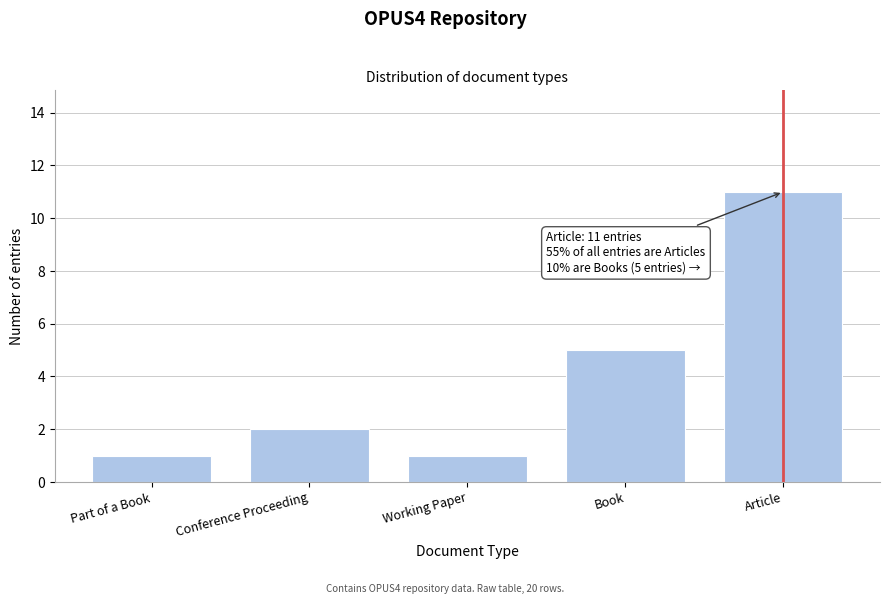

Reading left to right, list all the values displayed in this chart.

1	2	1	5	11